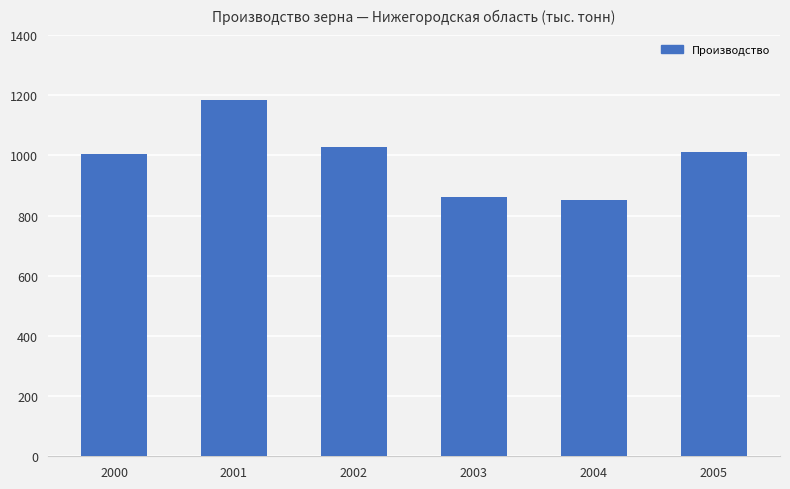

What is the change in value from 2003 to 2004?

-9.5